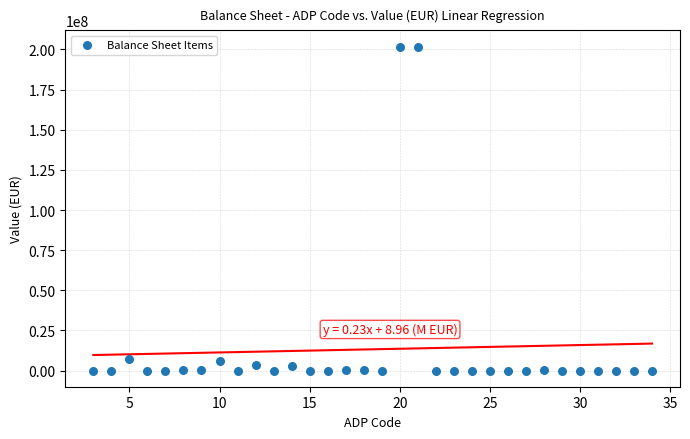

What is the range of X values (max minus min)?

31